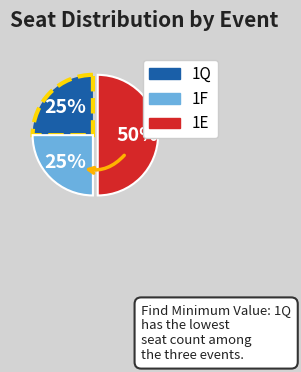

Which slice is the largest?

1E